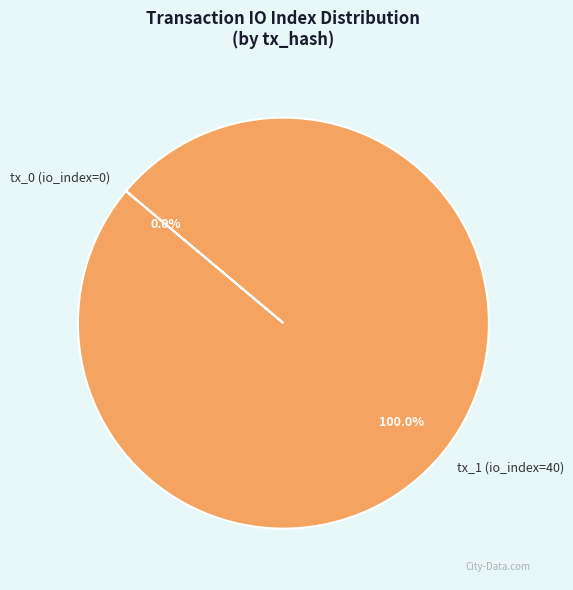

The tx_0 (io_index=0) slice represents 0% of the pie. True or false?

True